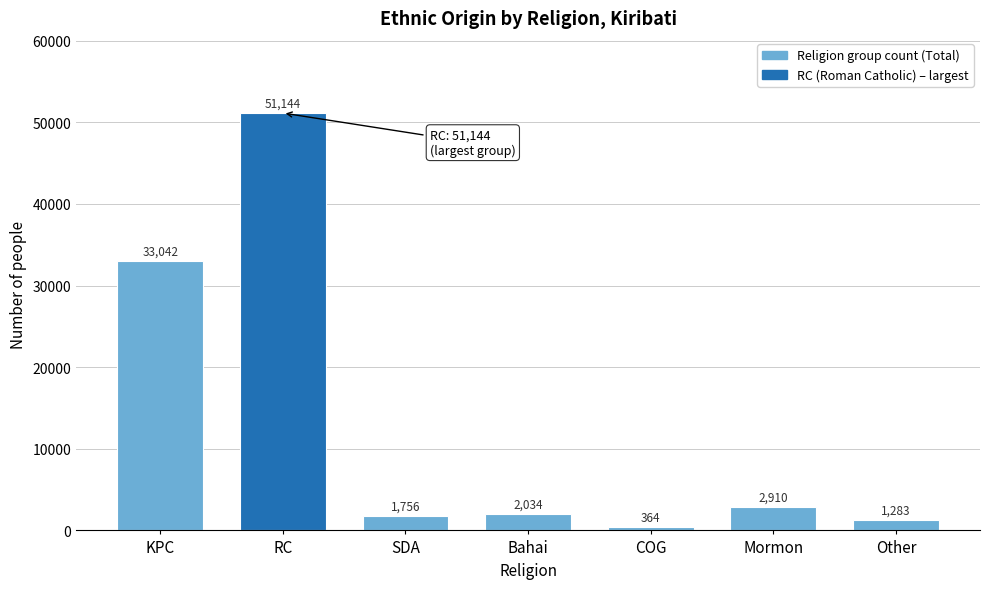

Reading right to left, transcribe all the data shown in this chart.

1283	2910	364	2034	1756	51144	33042